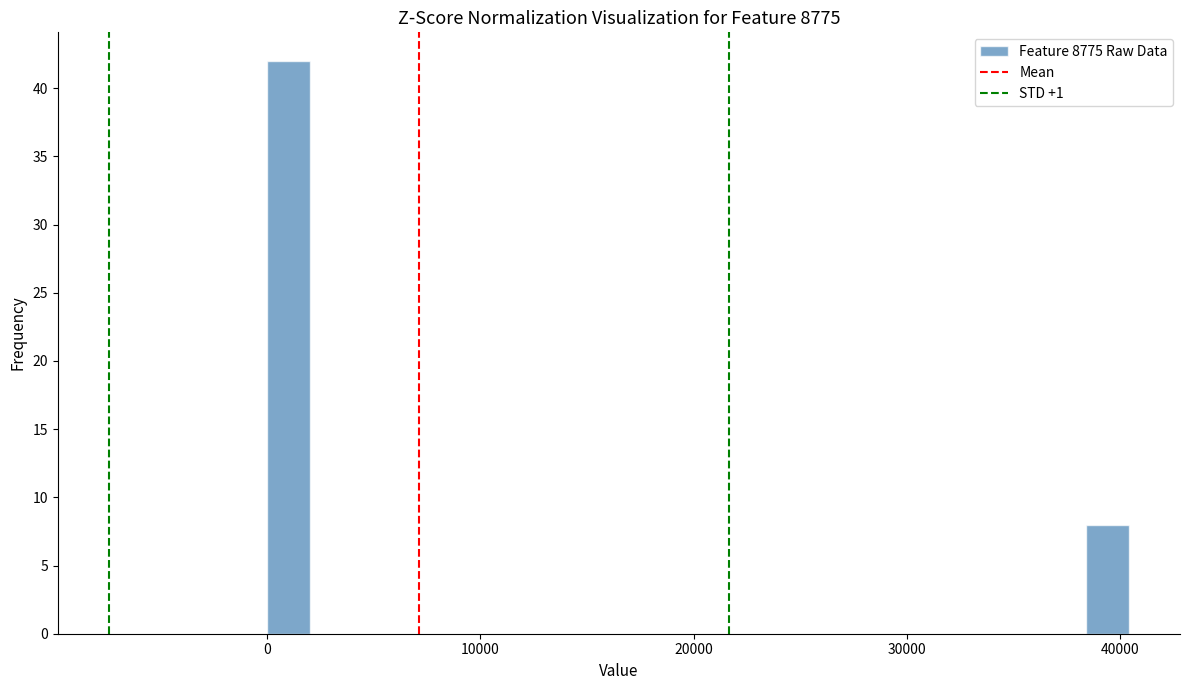

Read against the x-axis, roughly where is the centre of the tallest bar?

1000